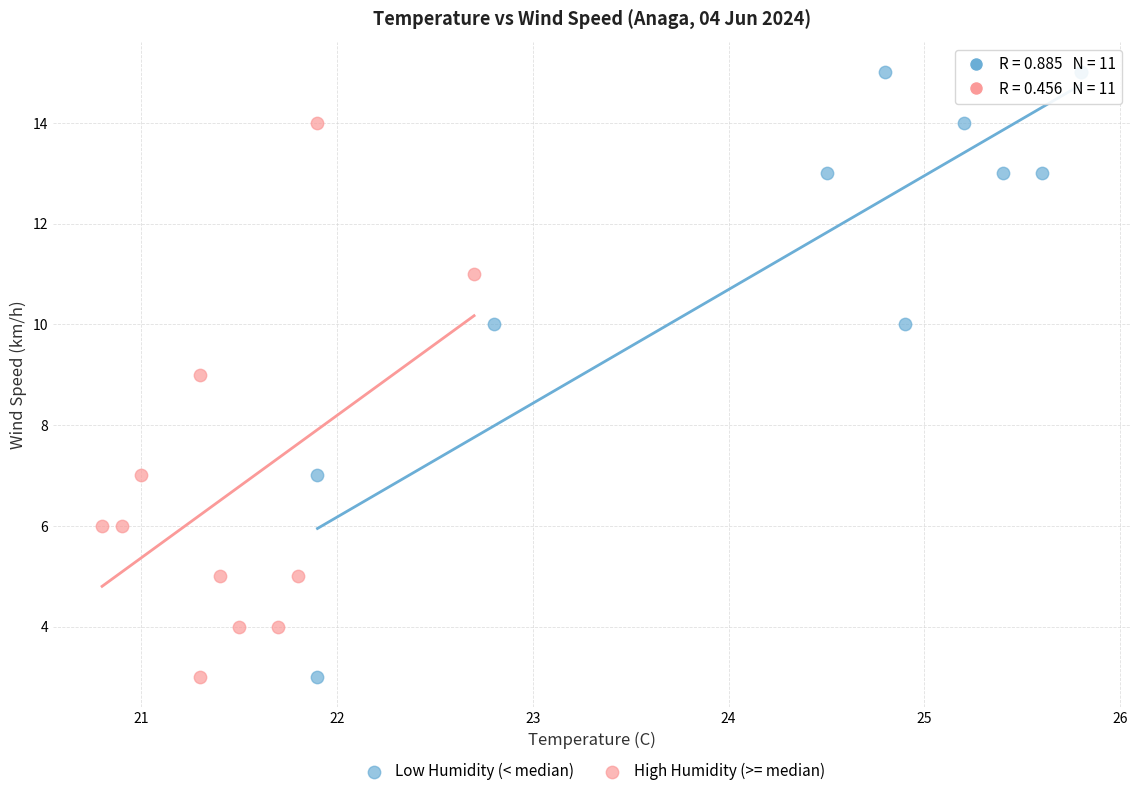

Which series has the widest spread of Y values?

Low Humidity (< median)